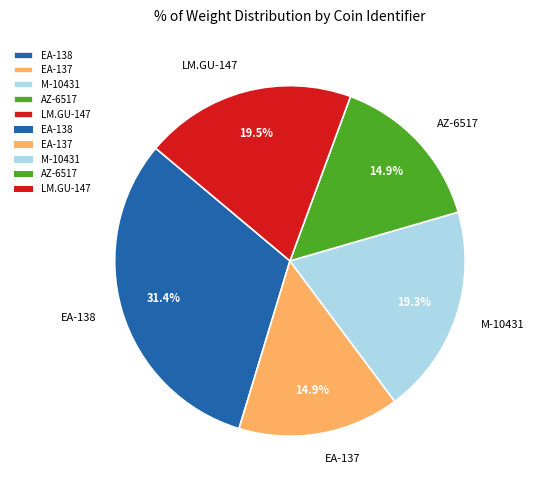

Count the number of slices in the pie.

5